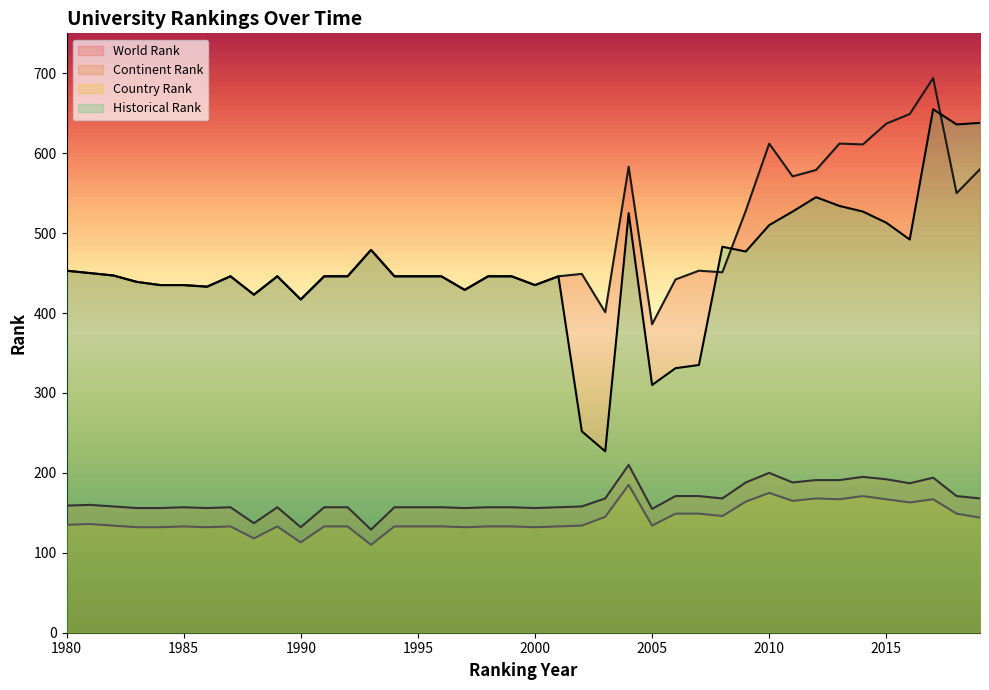

How many times do historical rank and world rank cross each other?

3